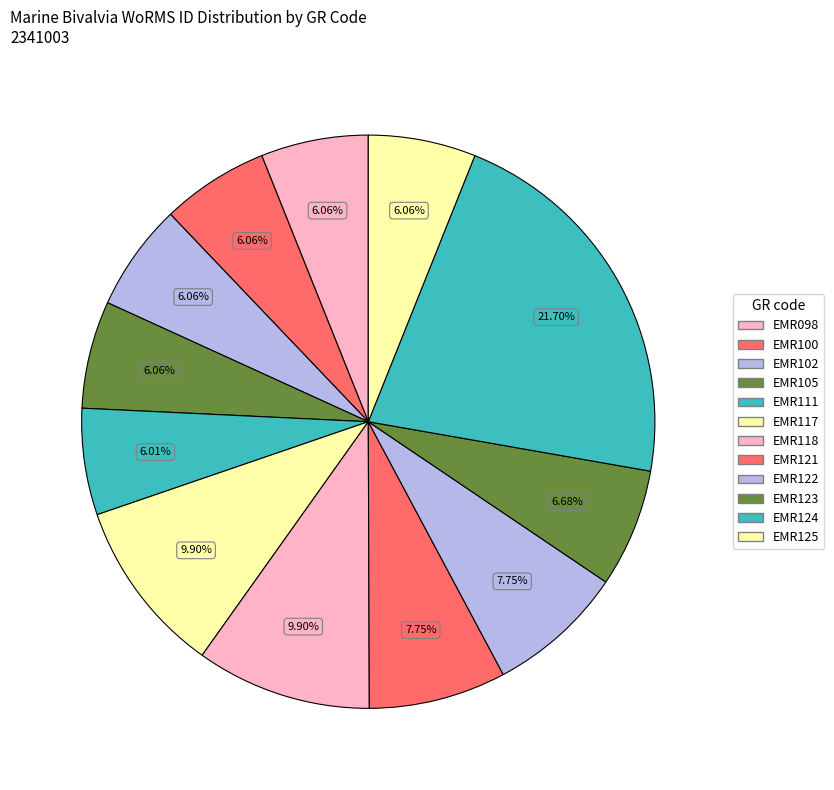

What is the change in value from EMR105 to EMR117?

+89838